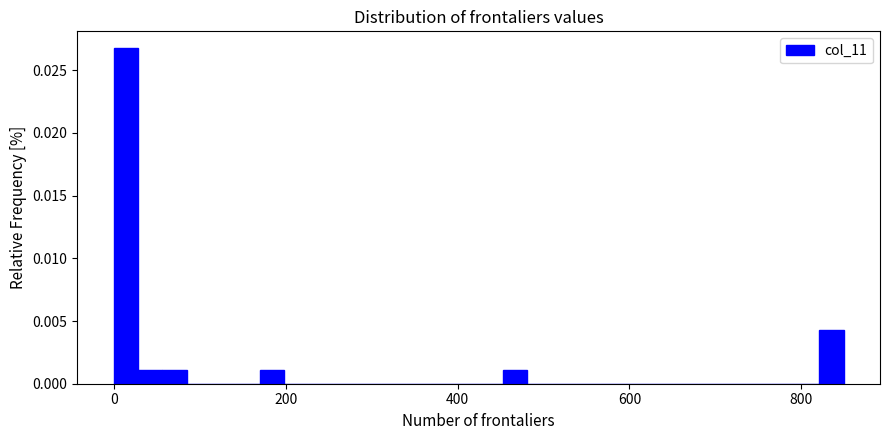

Around what value on the x-axis is the tallest bar? Give the approximate position of its centre, as read against the axis.

20